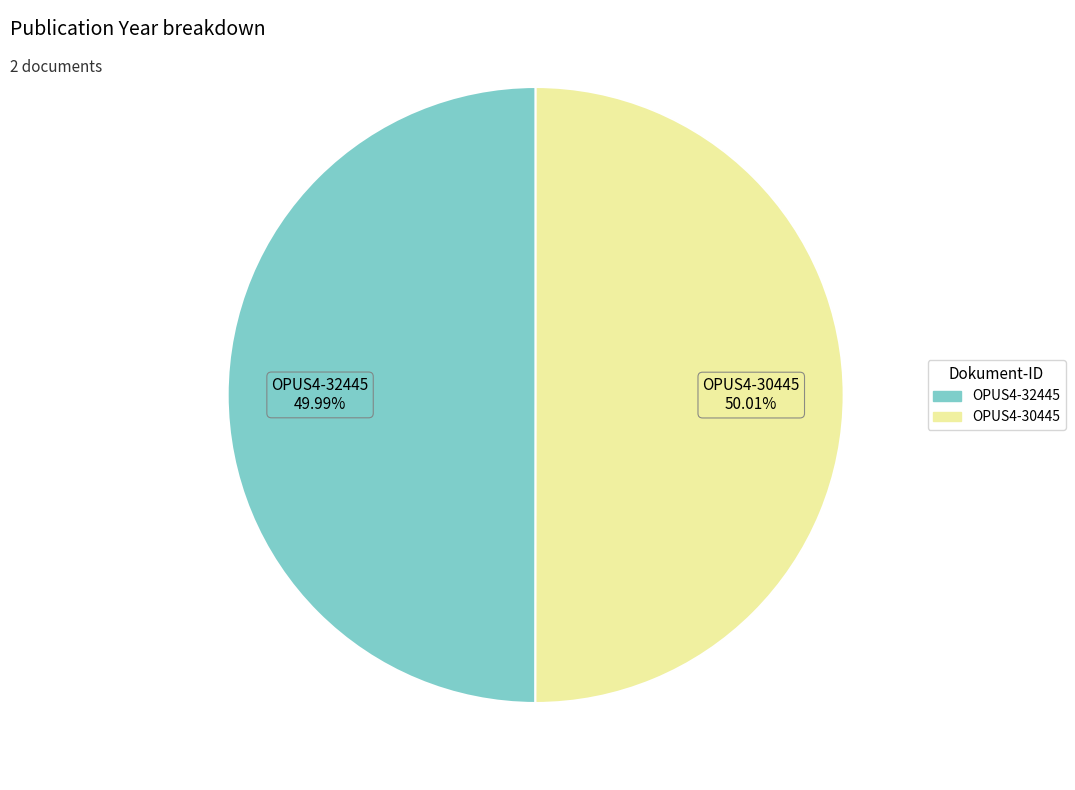

How many slices are in this pie chart?

2